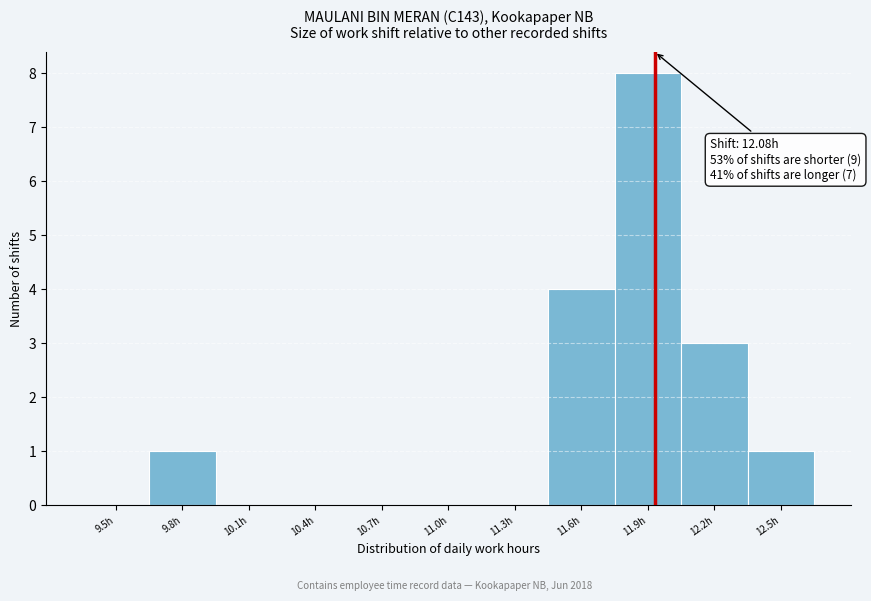

Reading right to left, extract all data points from this chart.

12.5h=1	12.2h=3	11.9h=8	11.6h=4	11.3h=0	11.0h=0	10.7h=0	10.4h=0	10.1h=0	9.8h=1	9.5h=0